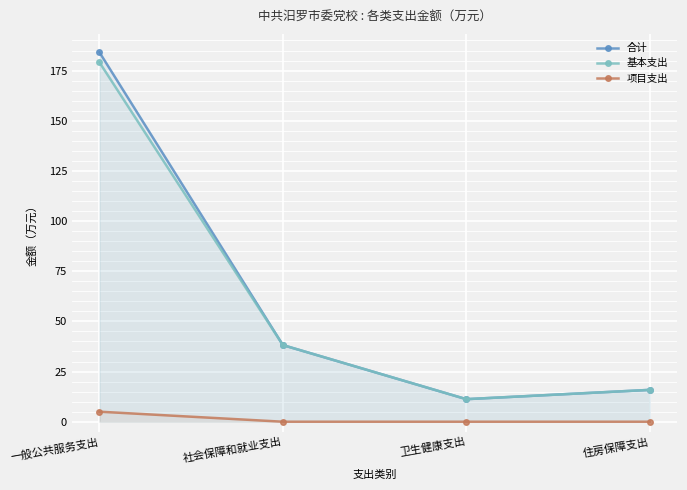

What position from the left is 住房保障支出?

4